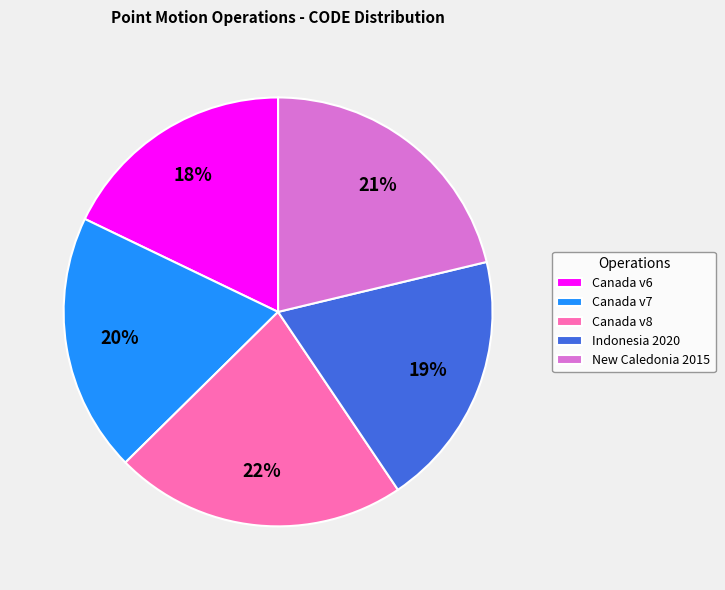

True or false: Canada v8 accounts for 35% of the total.

False